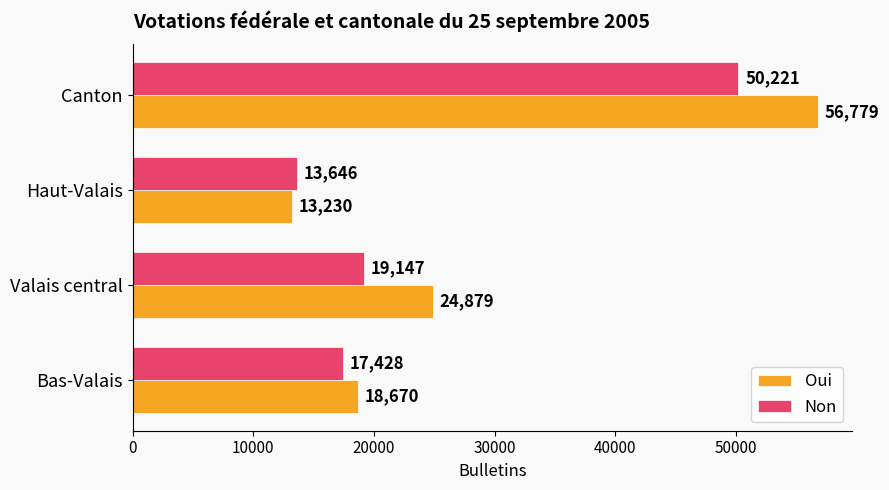

At which category is the sum across all series the highest?

Canton